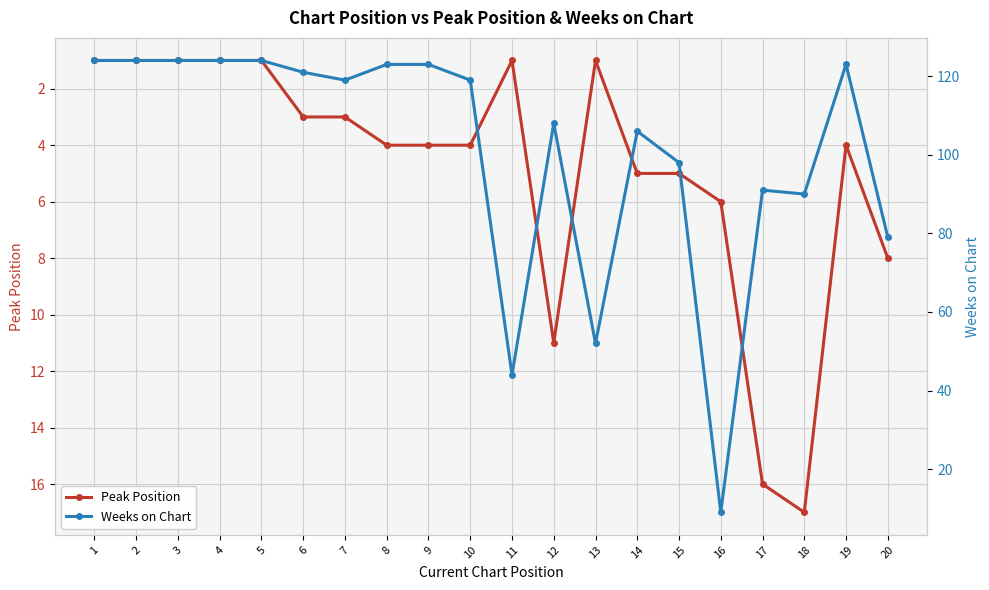

At which category does the chart reach its minimum across all series?

1